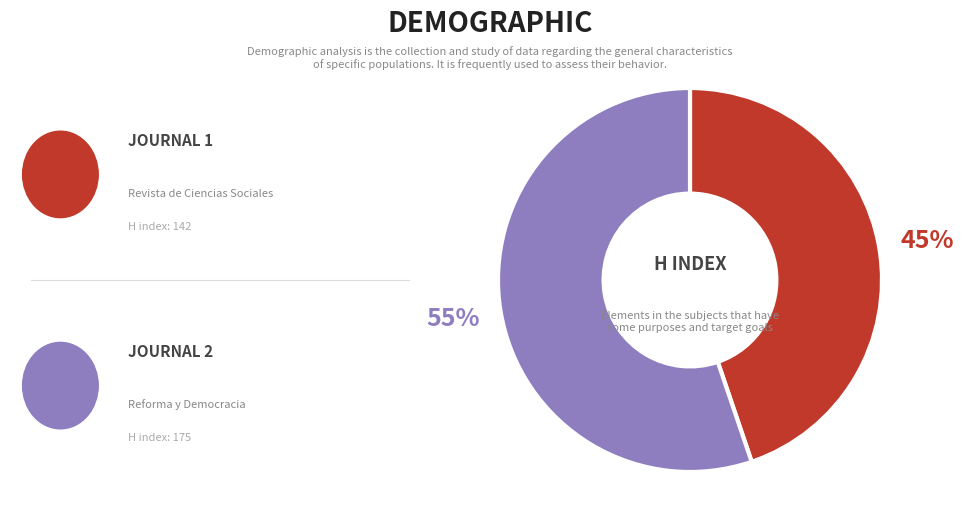

Does any single category account for the majority?

Yes